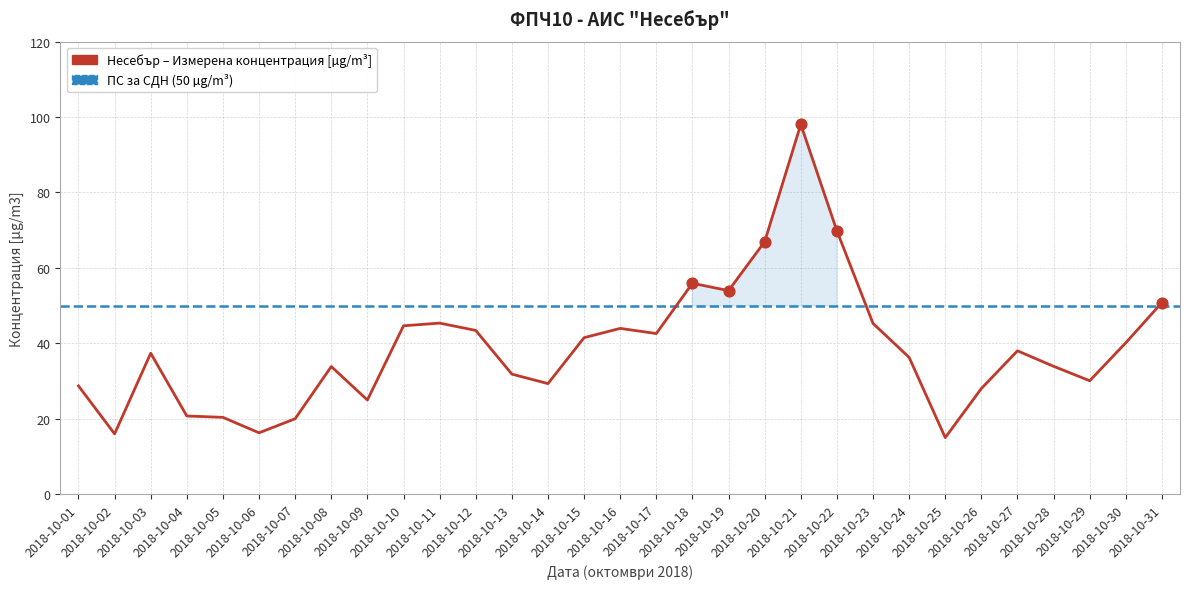

What is the ratio of the value at 2018-10-08 to the value at 2018-10-04?

1.6